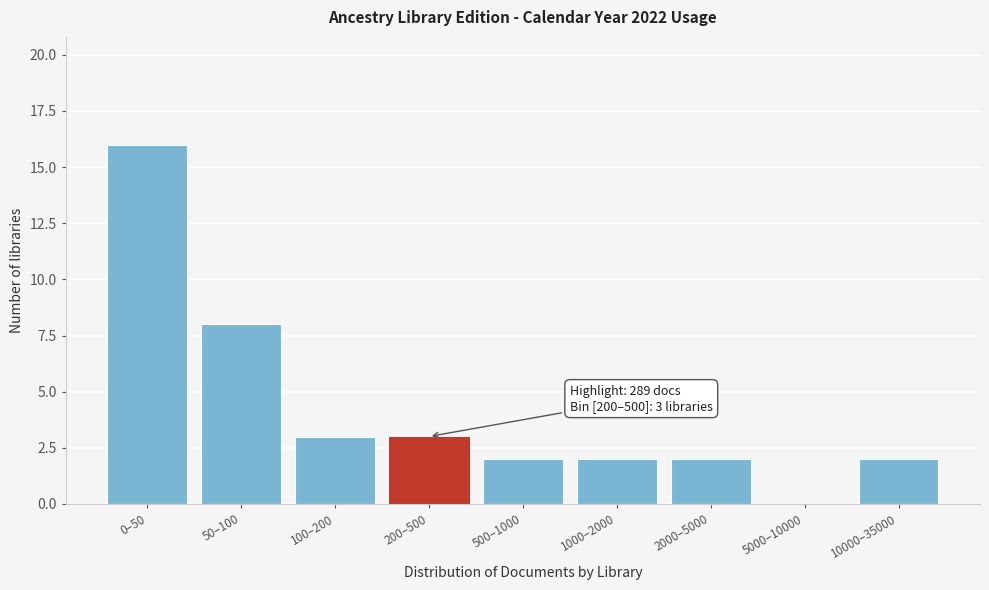

Reading right to left, transcribe all the data shown in this chart.

10000–35000=2	5000–10000=0	2000–5000=2	1000–2000=2	500–1000=2	200–500=3	100–200=3	50–100=8	0–50=16